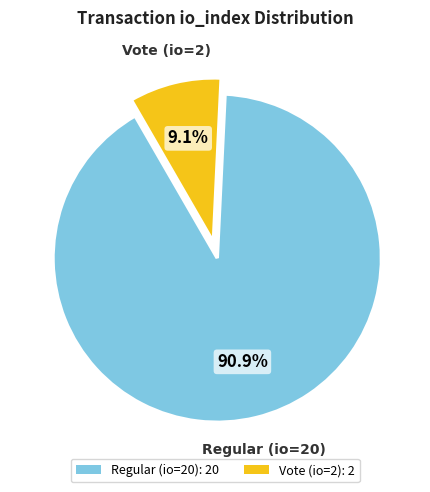

Combined, do Vote (io=2) and Regular (io=20) account for over 50%?

Yes